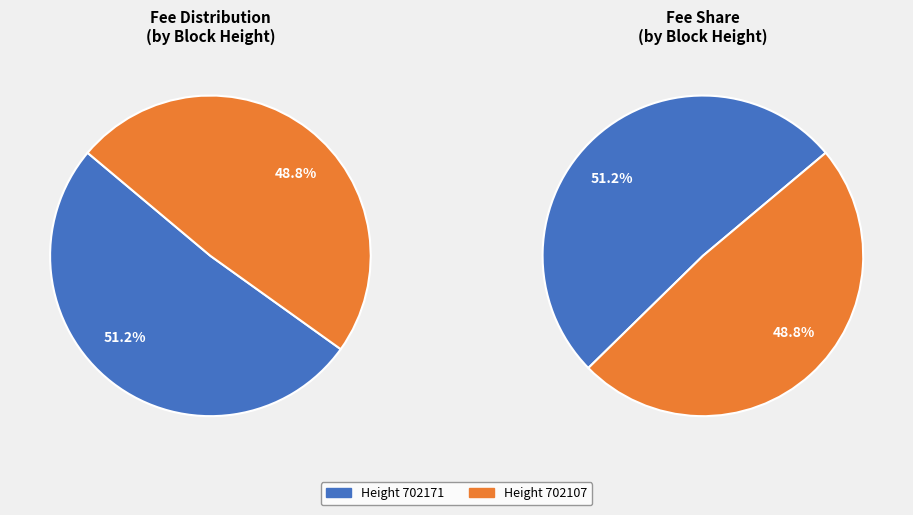

To the nearest percent, what is the difference between the largest and smallest slice percentages?

2%